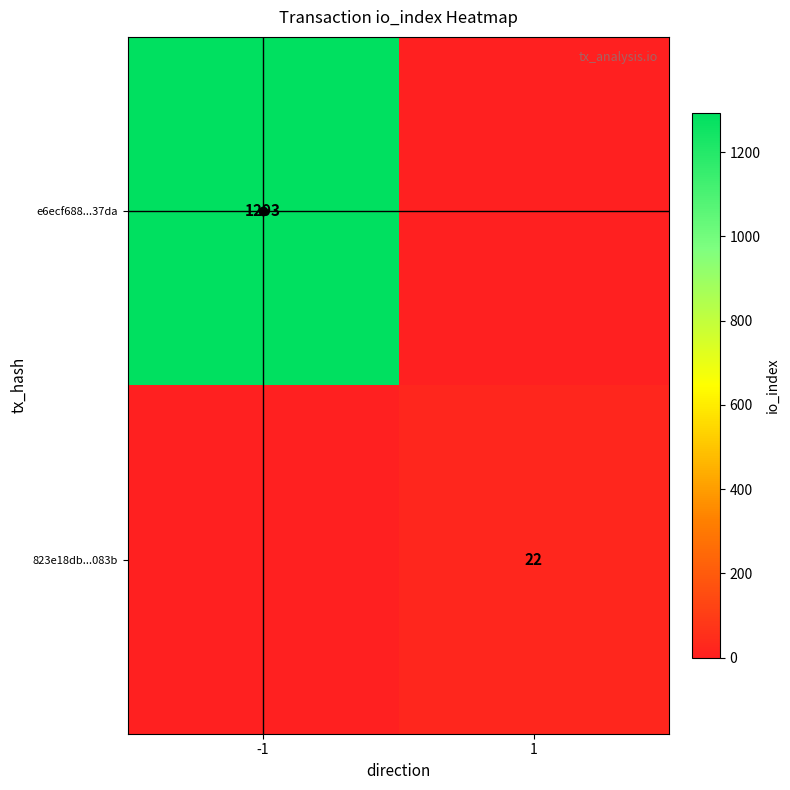

Which label corresponds to the largest value in the chart?

-1